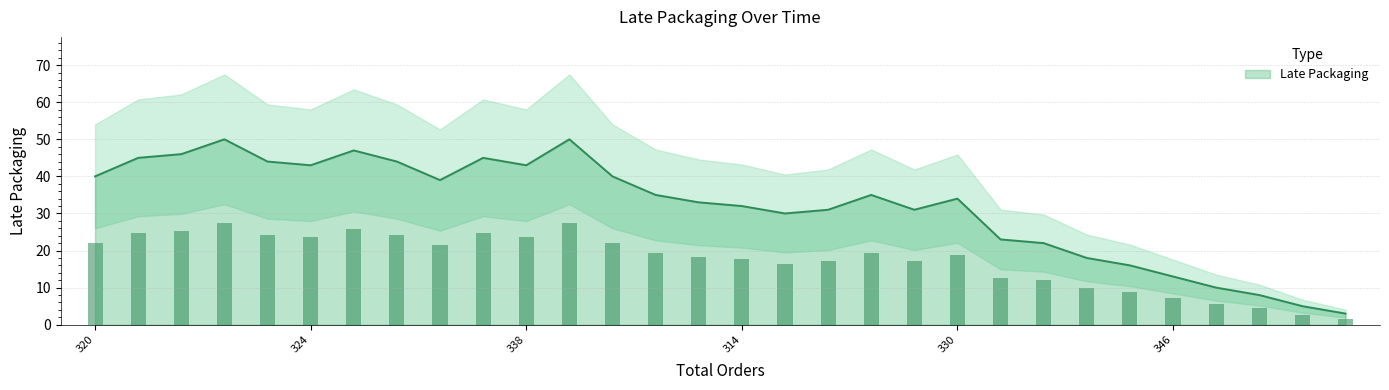

What is the greatest value displayed?

50